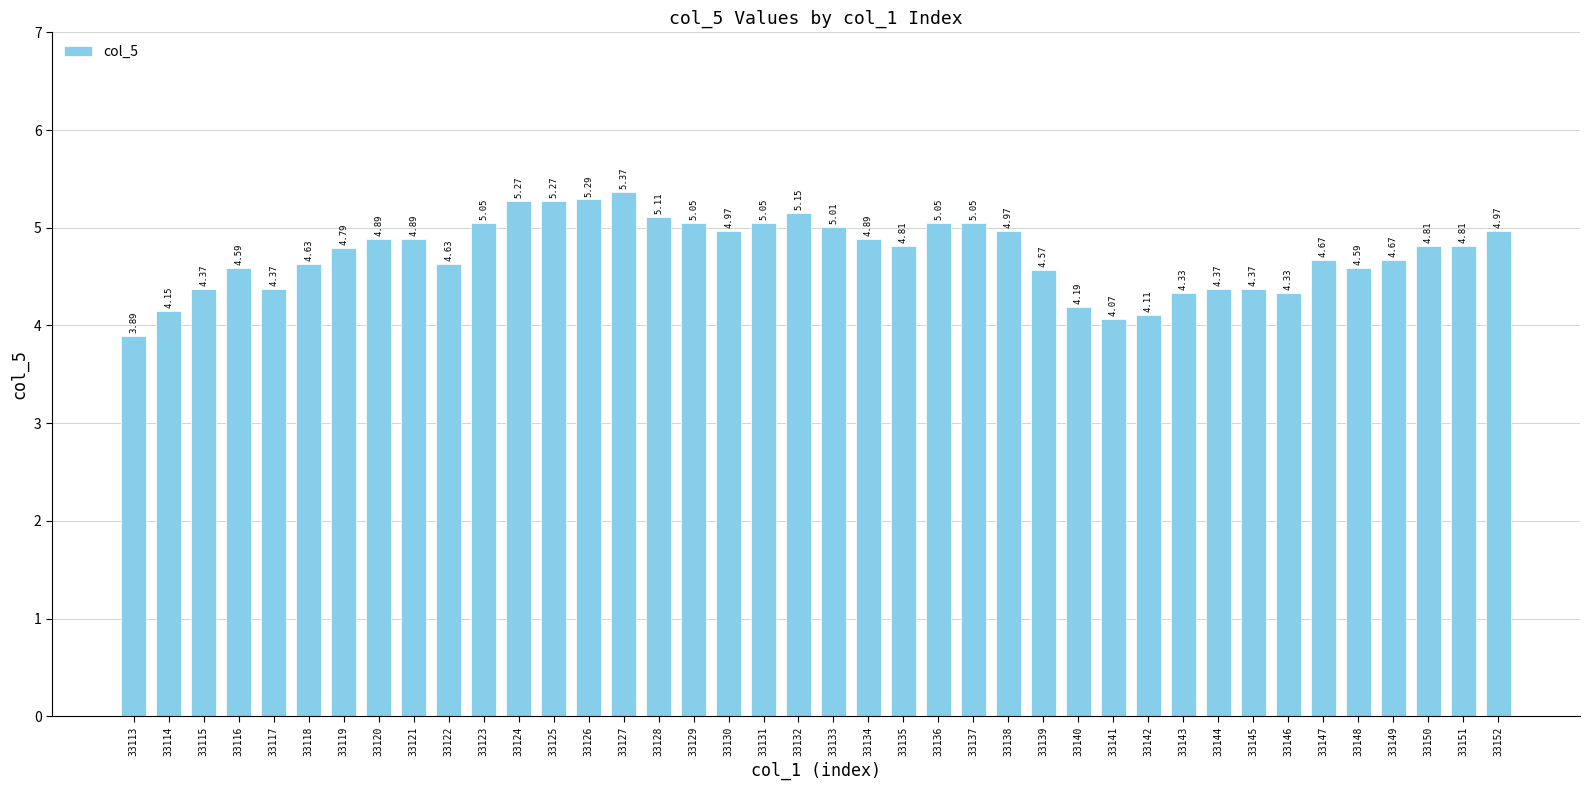

What is the change in value from 33115 to 33119?

+0.4